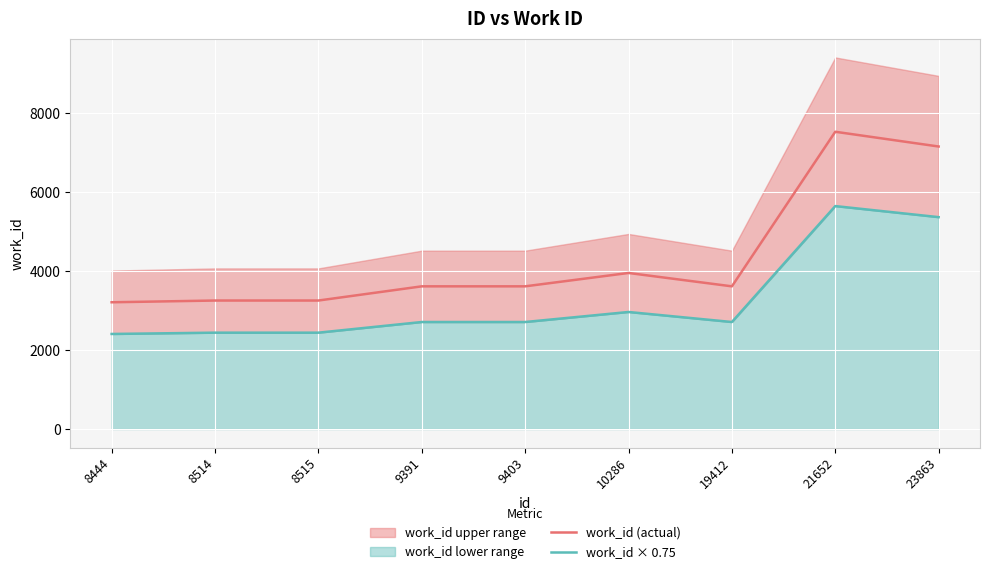

Which label corresponds to the largest value in the chart?

21652